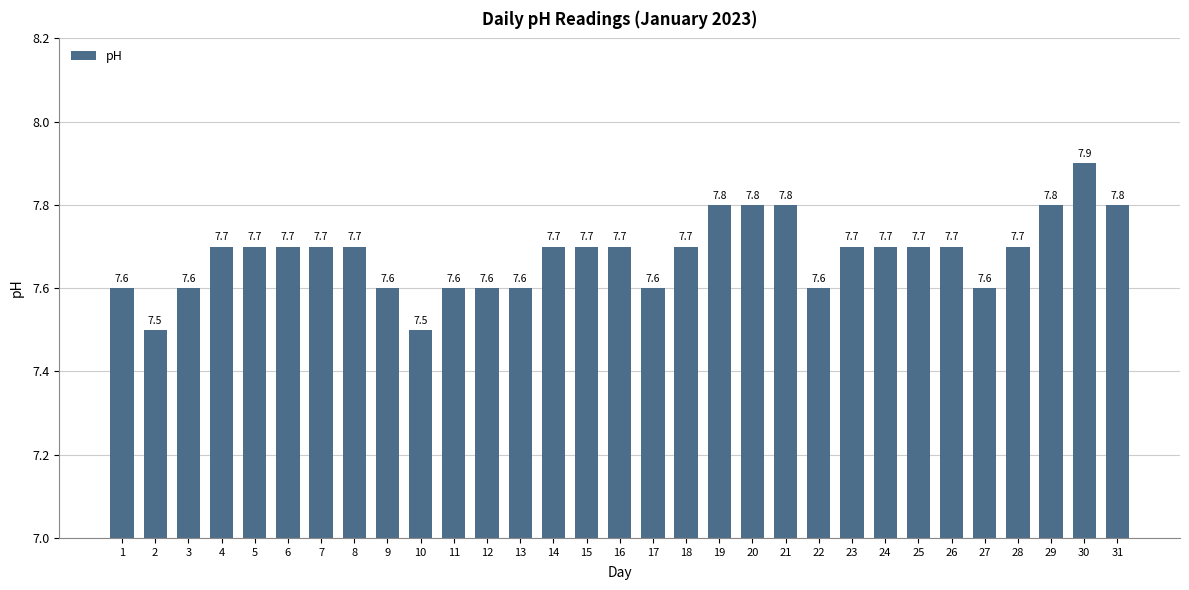

Which has a higher value, 3 or 30?

30